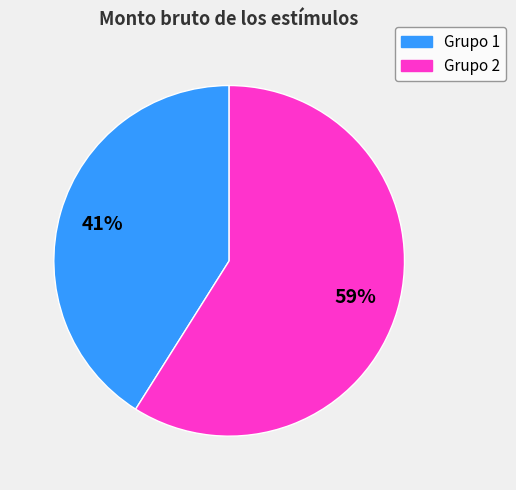

Is there any slice that represents more than half of the pie?

Yes